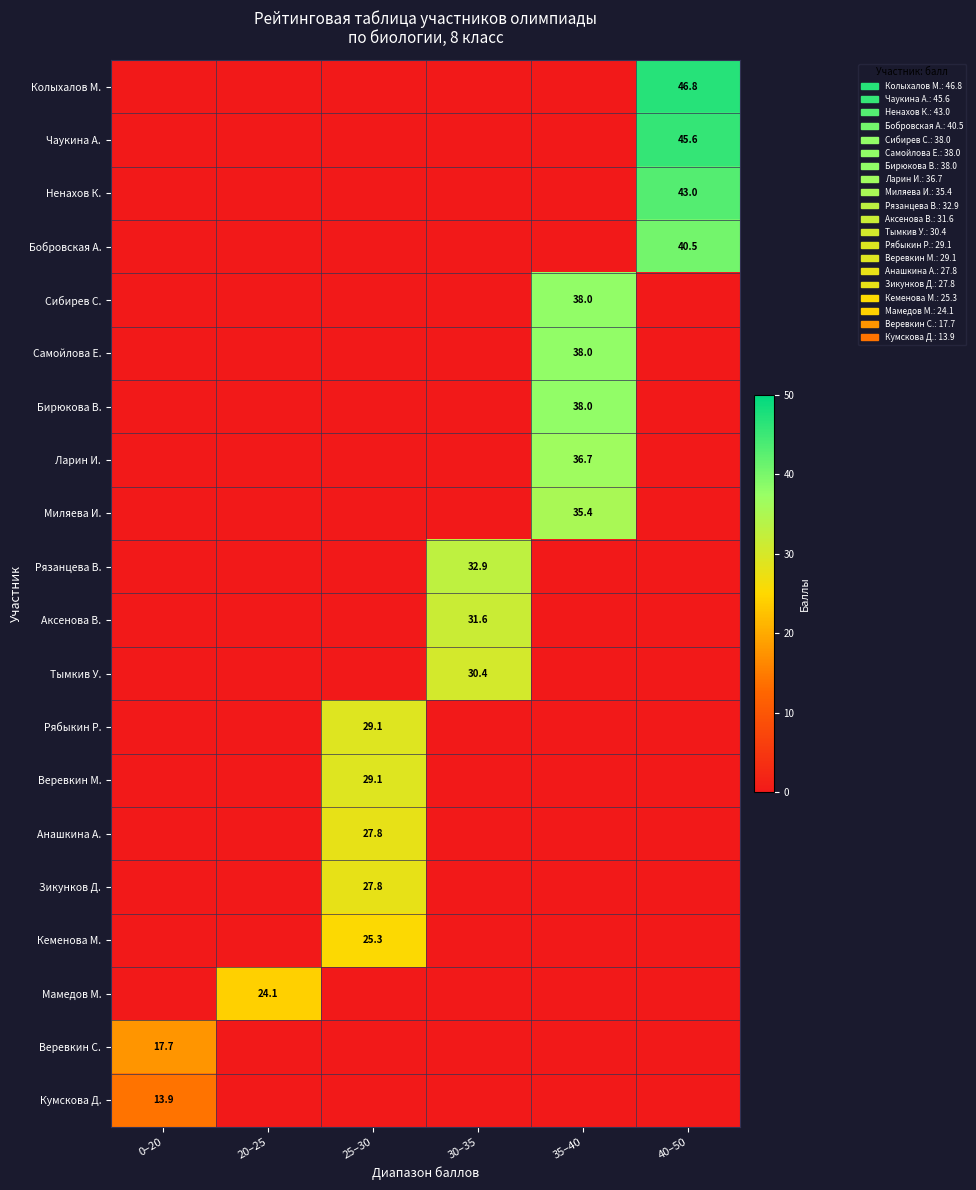

The Миляева И. series shows 35.4 at 35–40. True or false?

True